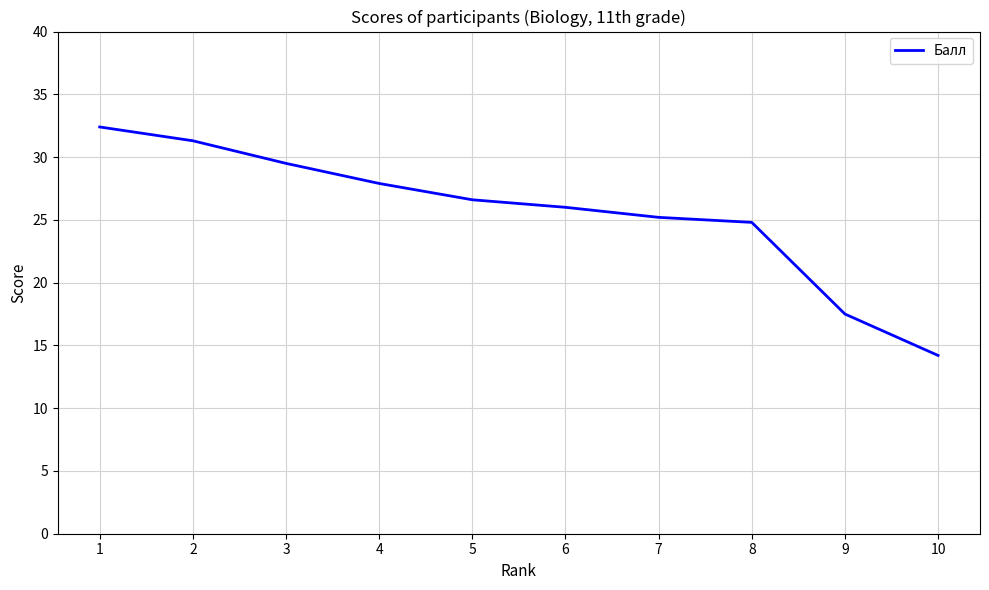

Rank the categories by value from lowest to highest.

10, 9, 8, 7, 6, 5, 4, 3, 2, 1